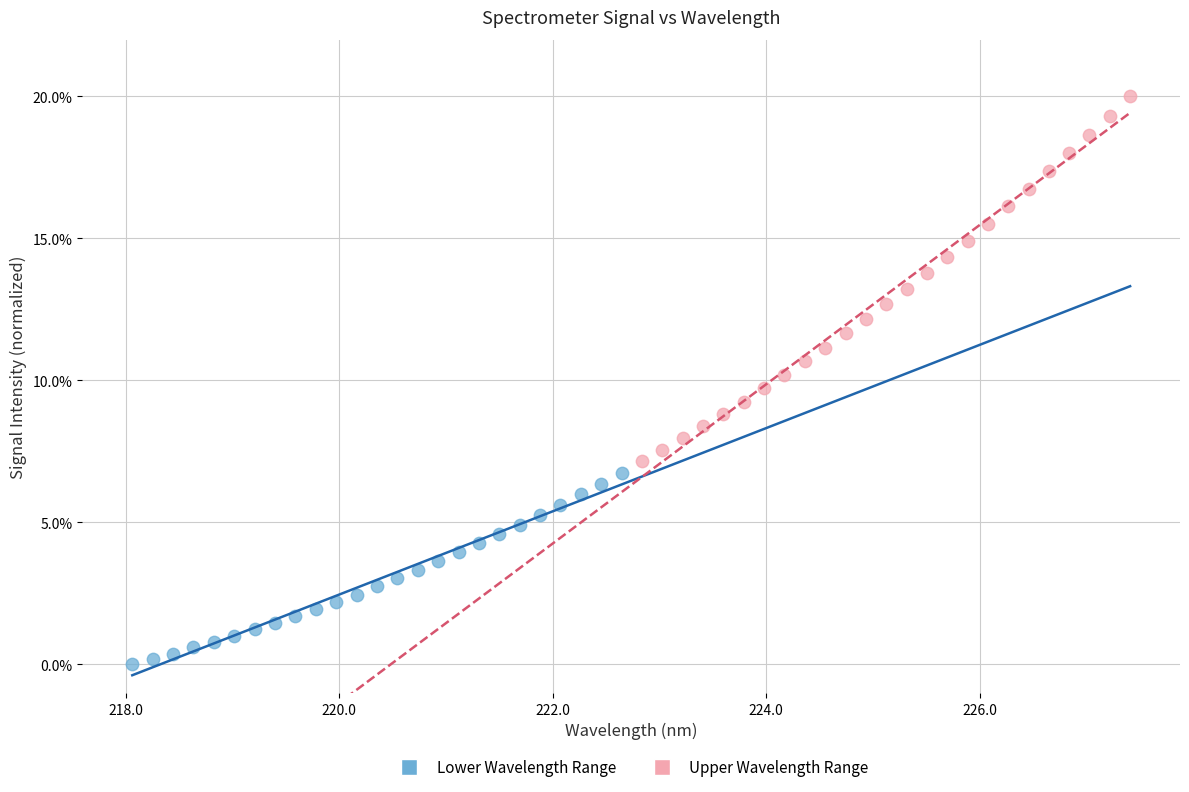

Which series has the largest Y range (max minus min)?

Upper Wavelength Range